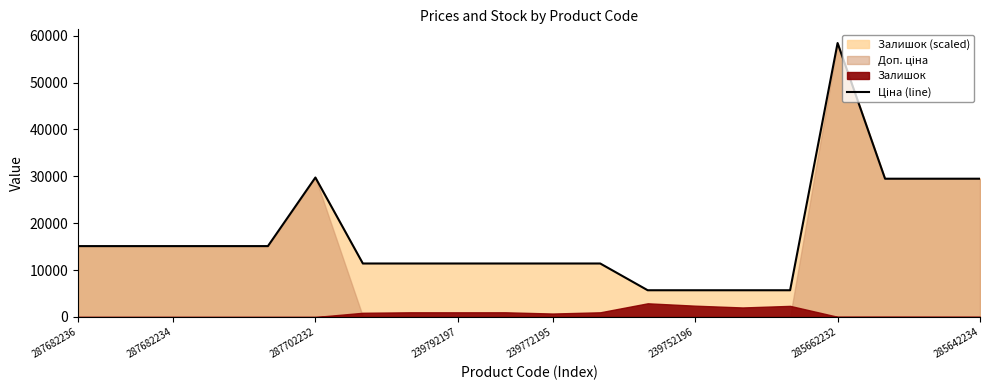

Reading left to right, extract all data points from this chart.

15120.0	15120.0	15120.0	15120.0	15120.0	29747.2	11410.0	11410.0	11410.0	11410.0	11410.0	11410.0	5705.0	5705.0	5705.0	5705.0	58426.5	29491.5	29491.5	29491.5